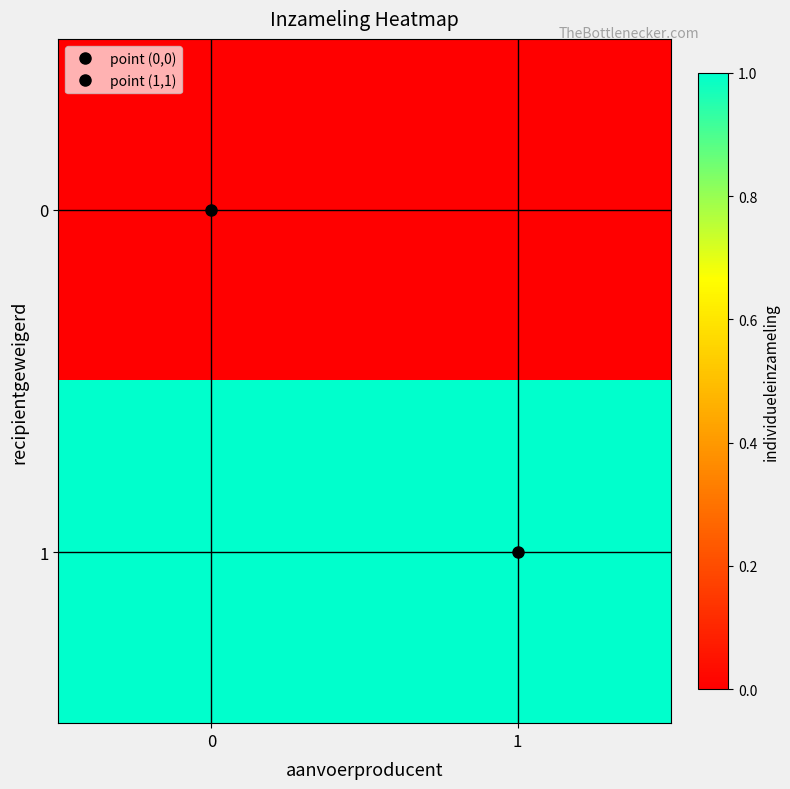

Reading left to right, transcribe all the data shown in this chart.

0: 0=0	1=0
1: 0=1	1=1